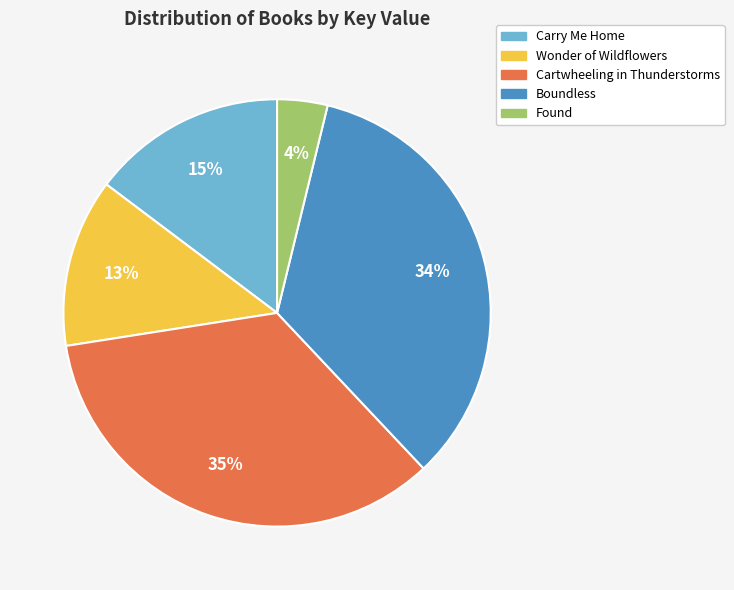

Which slice is the smallest?

Found